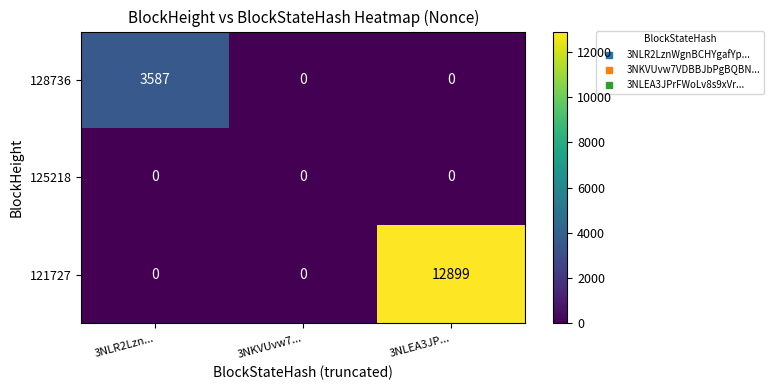

At which category is the sum across all series the highest?

3NLEA3JP...